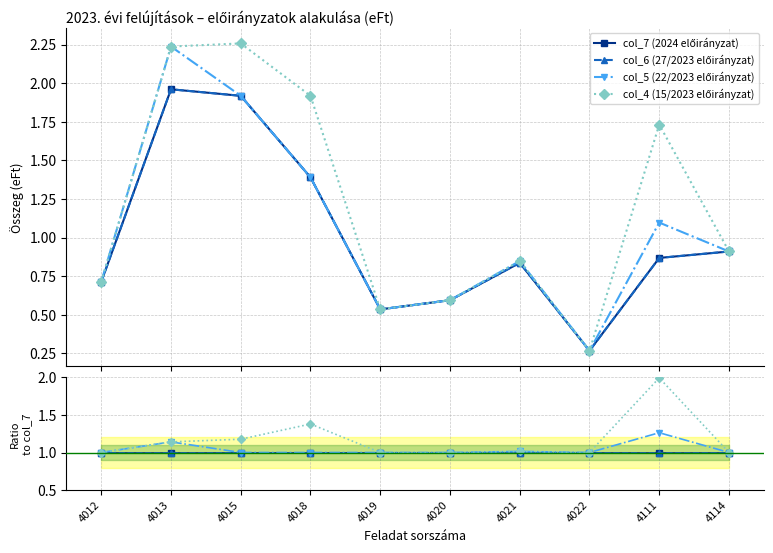

Which label corresponds to the largest value in the chart?

4111